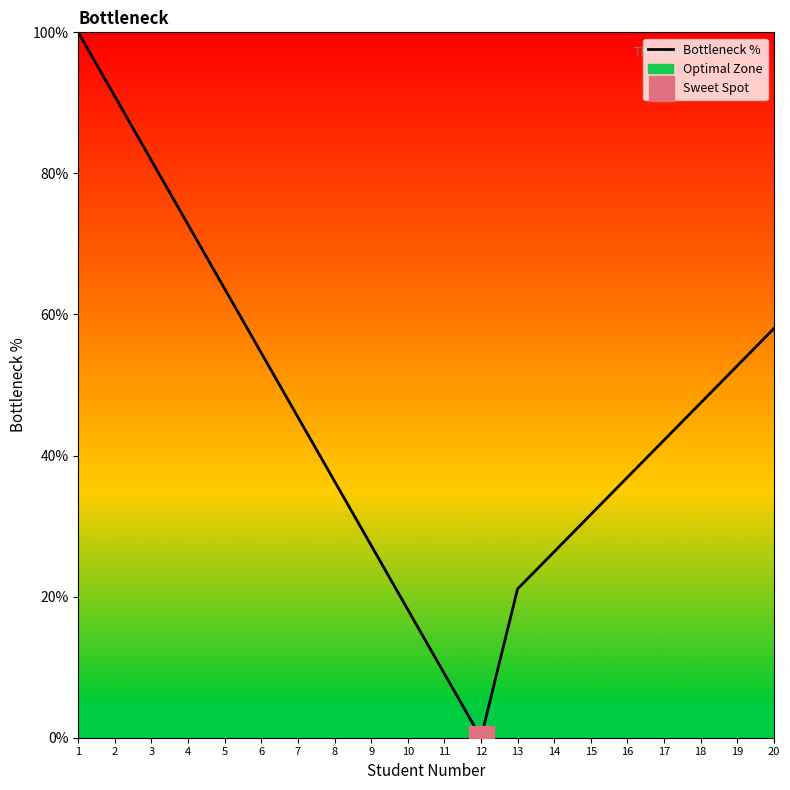

What is the average value?

45.8